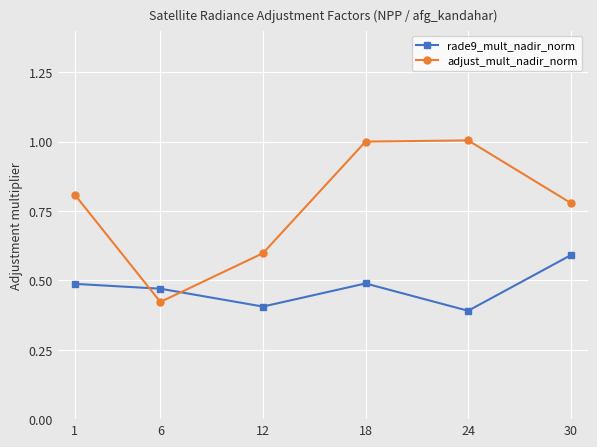

What are all the series names shown in the legend?

rade9_mult_nadir_norm, adjust_mult_nadir_norm